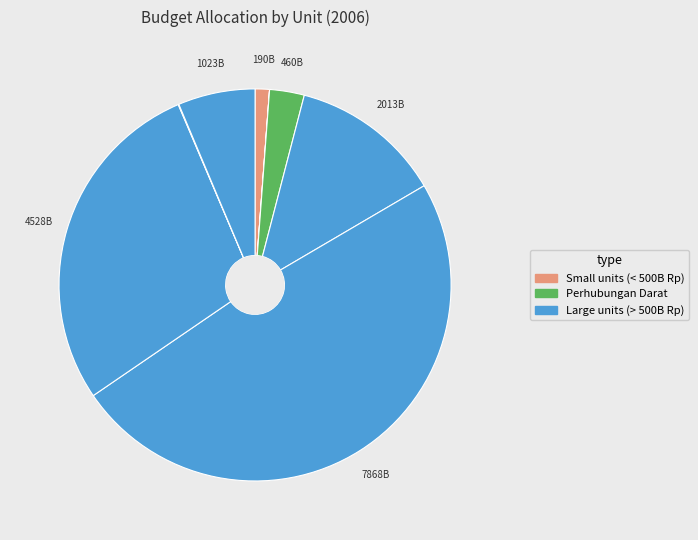

To the nearest percent, what is the average slice percentage?

12%